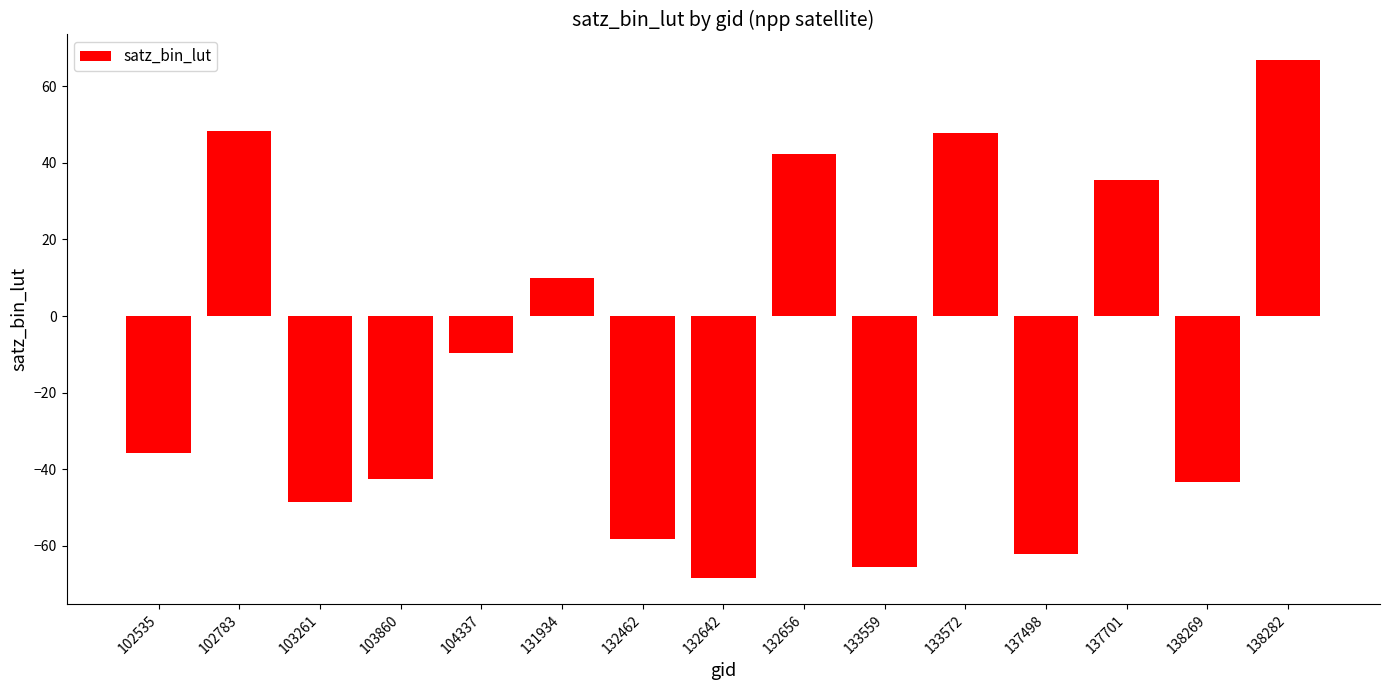

At which category does the chart reach its minimum across all series?

132642